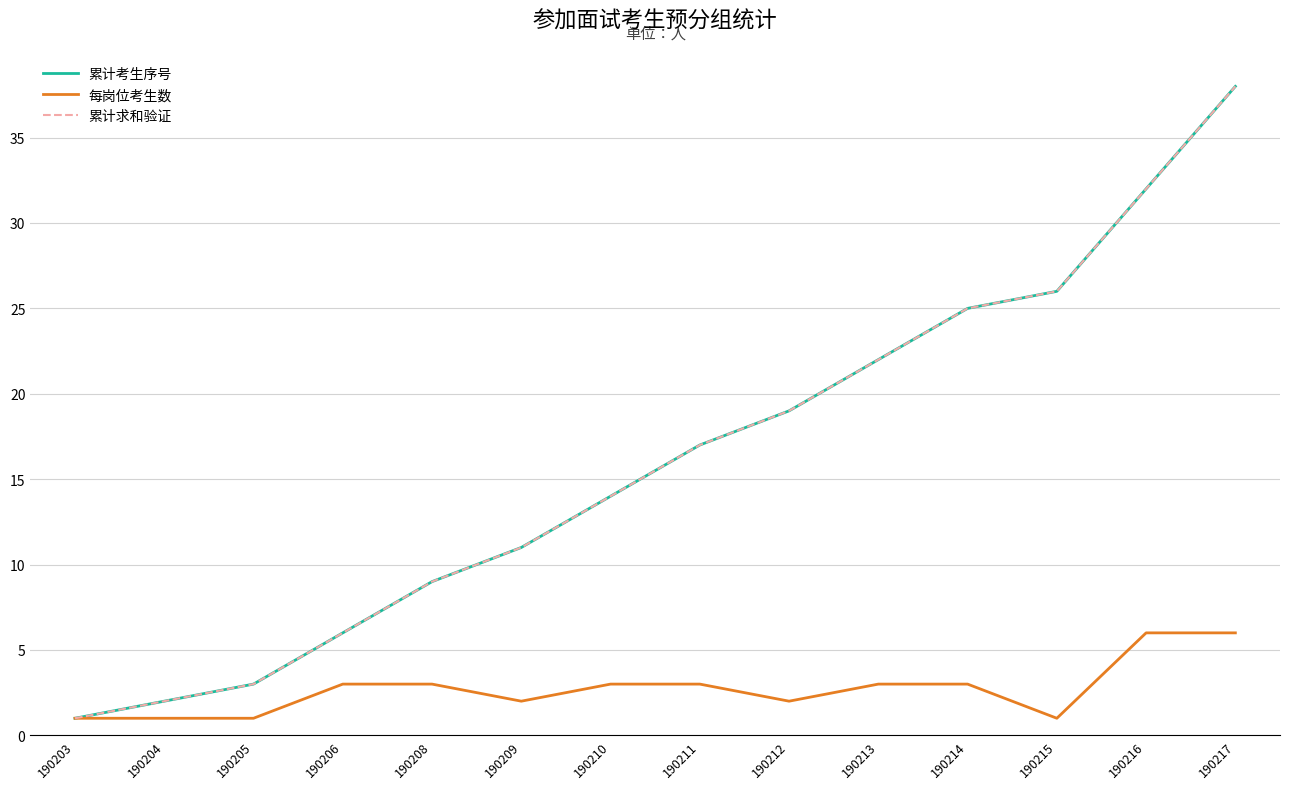

Where does the 累计考生序号 series first go above 17?

190212